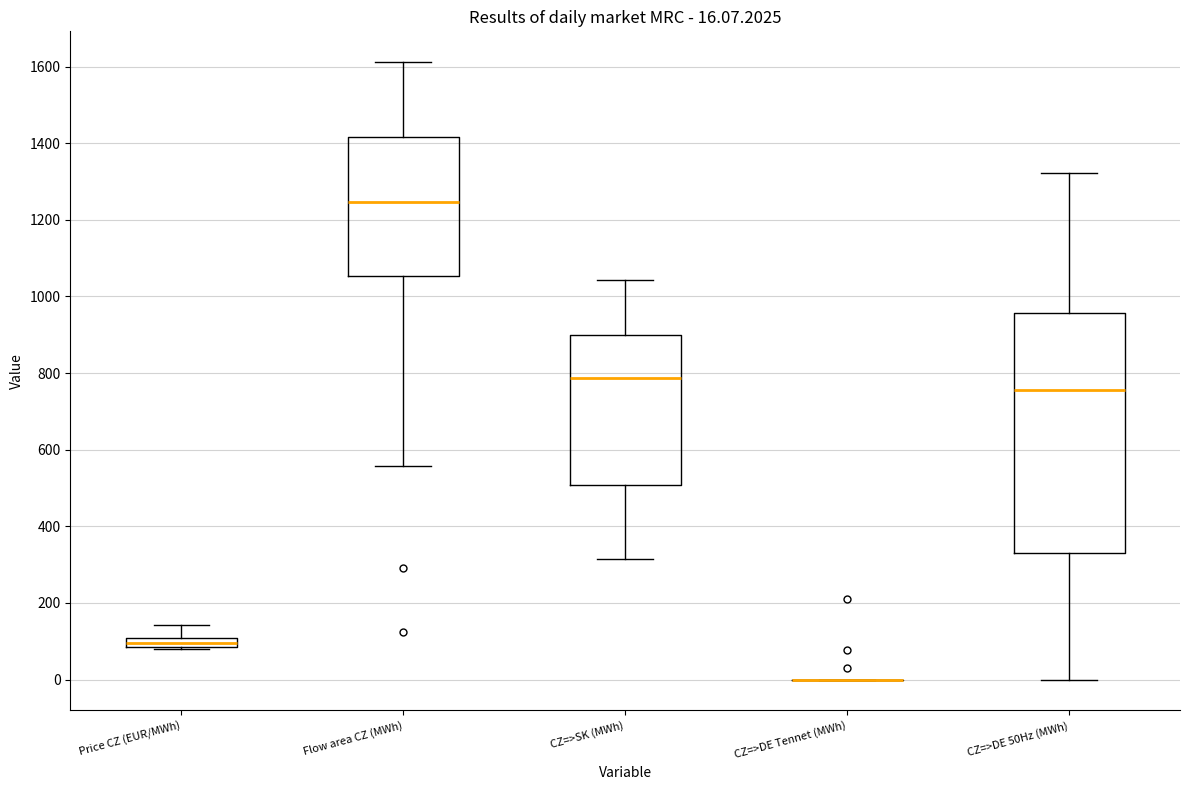

Comparing the boxes themselves (not the whiskers), which one is the tallest?

CZ=>DE 50Hz (MWh)